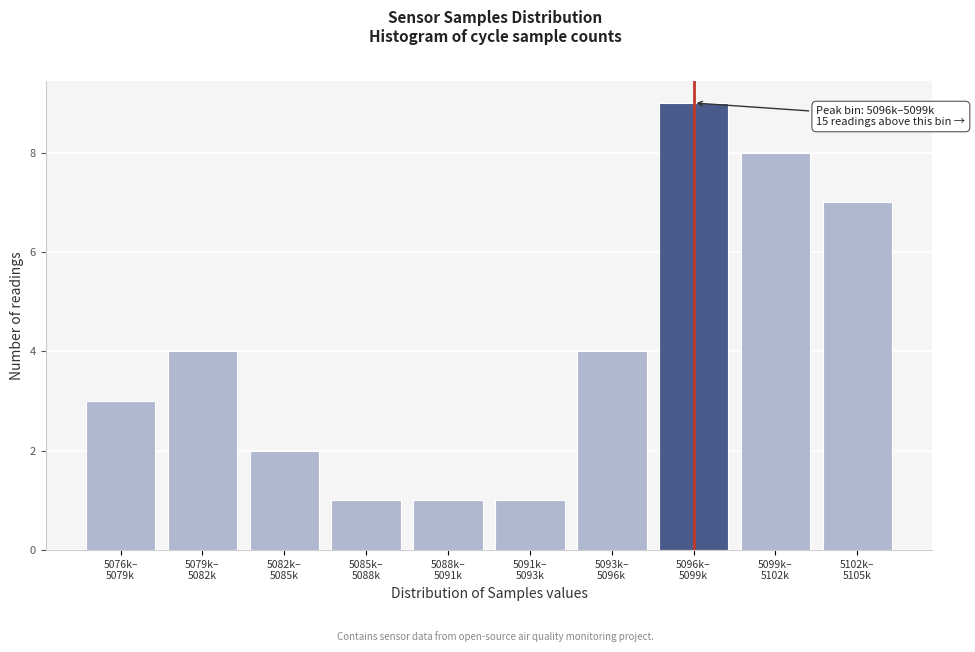

Reading left to right, transcribe all the data shown in this chart.

3	4	2	1	1	1	4	9	8	7